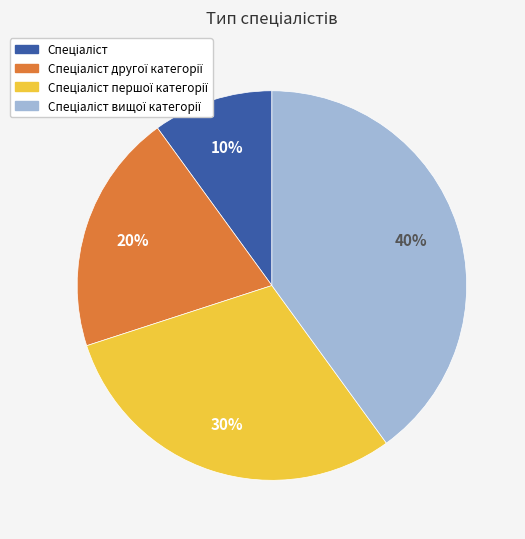

Does any single category account for the majority?

No